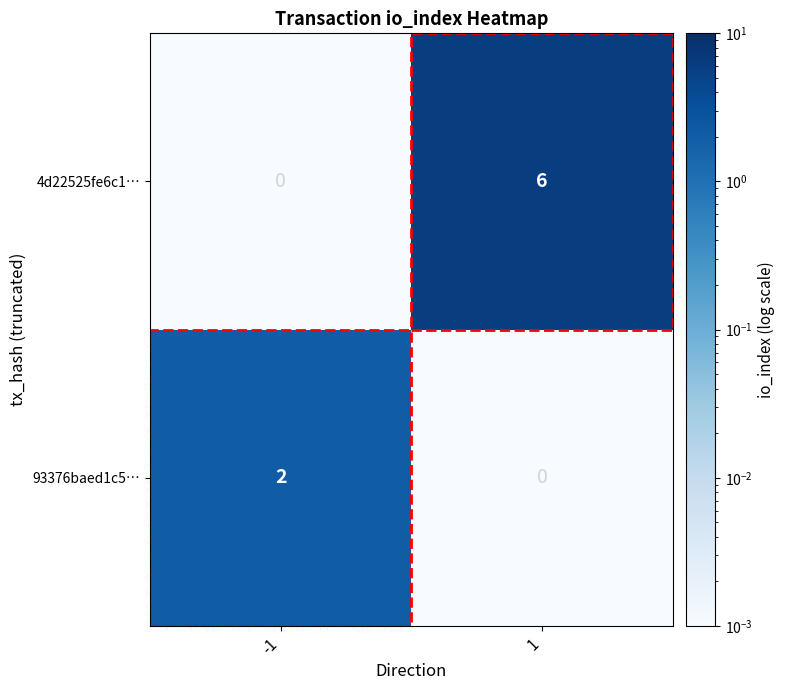

What is the total value across all series at 1?

6